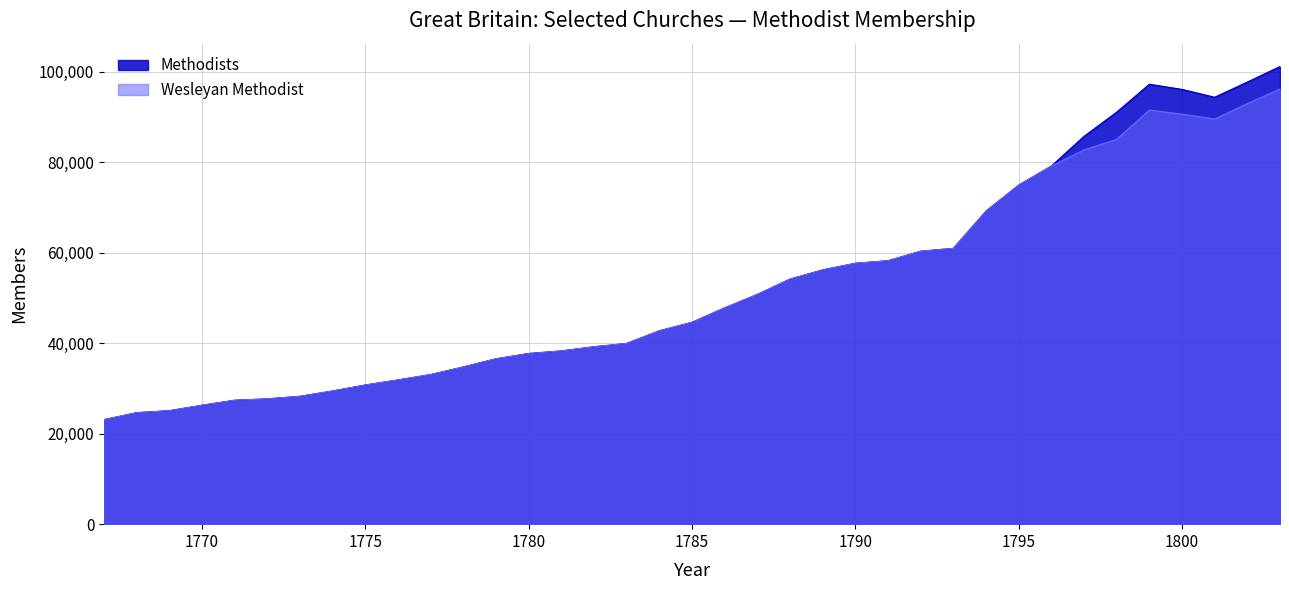

What is the greatest value displayed?

101129